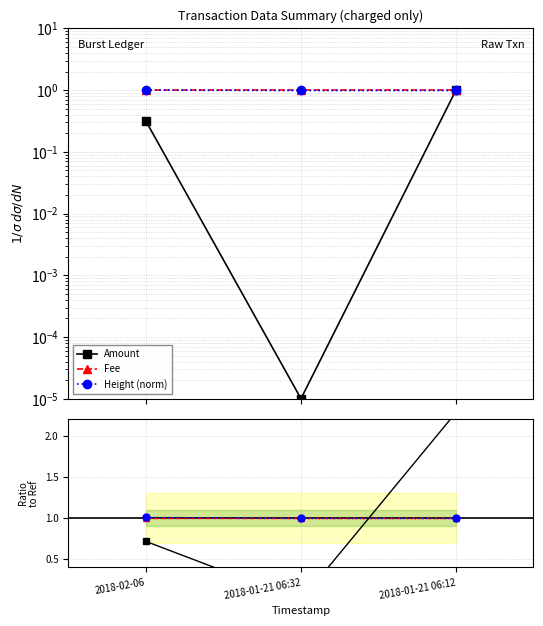

Rank the series by their maximum value, from highest to lowest.

Amount ratio, Height ratio, Amount, Fee, Height (norm), Fee ratio